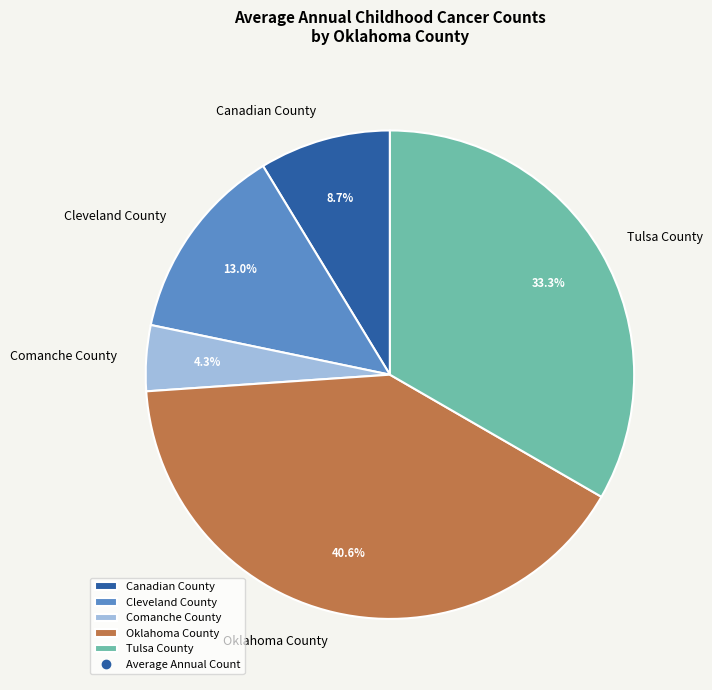

Is Oklahoma County the majority of the pie?

No